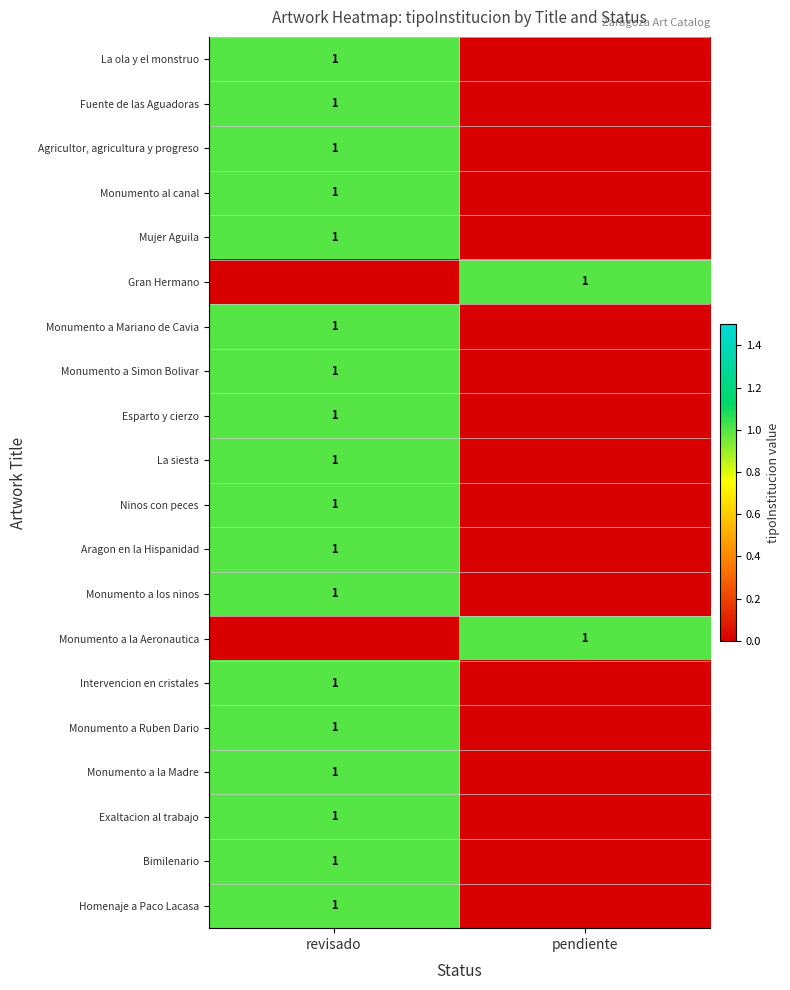

Count the number of data series in this chart.

20